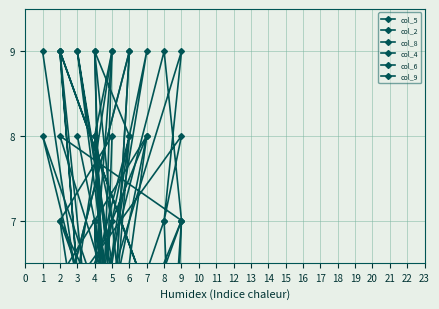

True or false: col_8 and col_6 intersect in this chart.

True